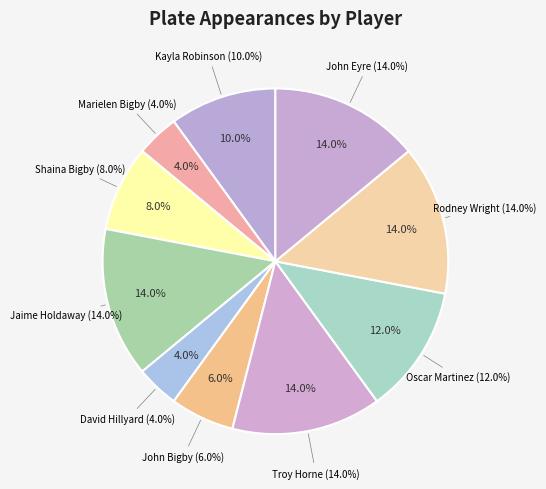

Rank the categories by value from lowest to highest.

Marielen Bigby, David Hillyard, John Bigby, Shaina Bigby, Kayla Robinson, Oscar Martinez, Jaime Holdaway, Troy Horne, Rodney Wright, John Eyre